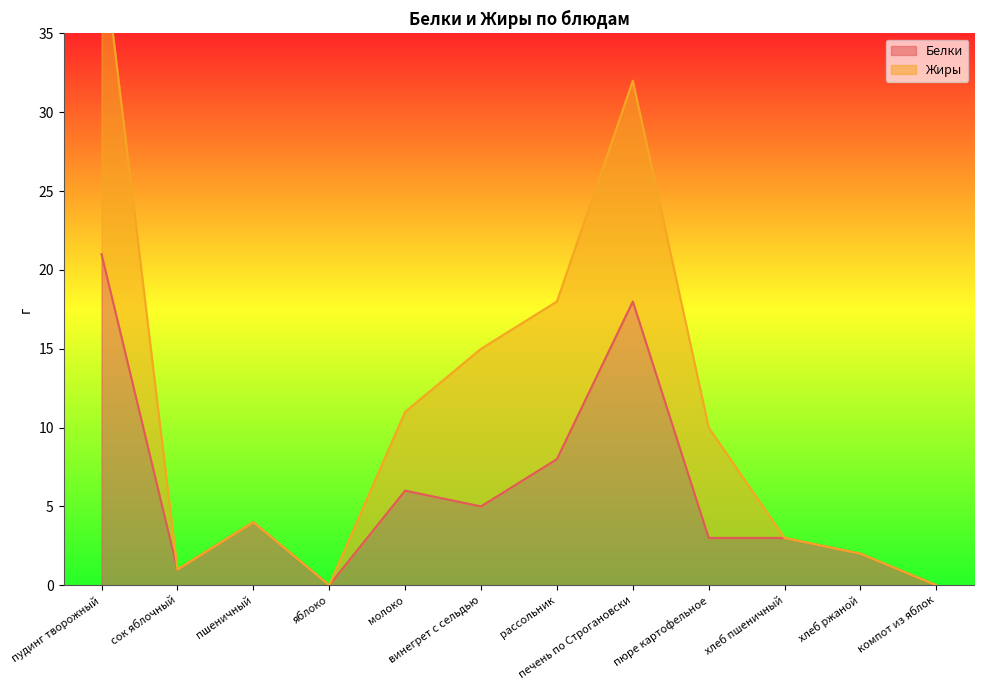

The value at печень по Строгановски is 18. True or false?

True